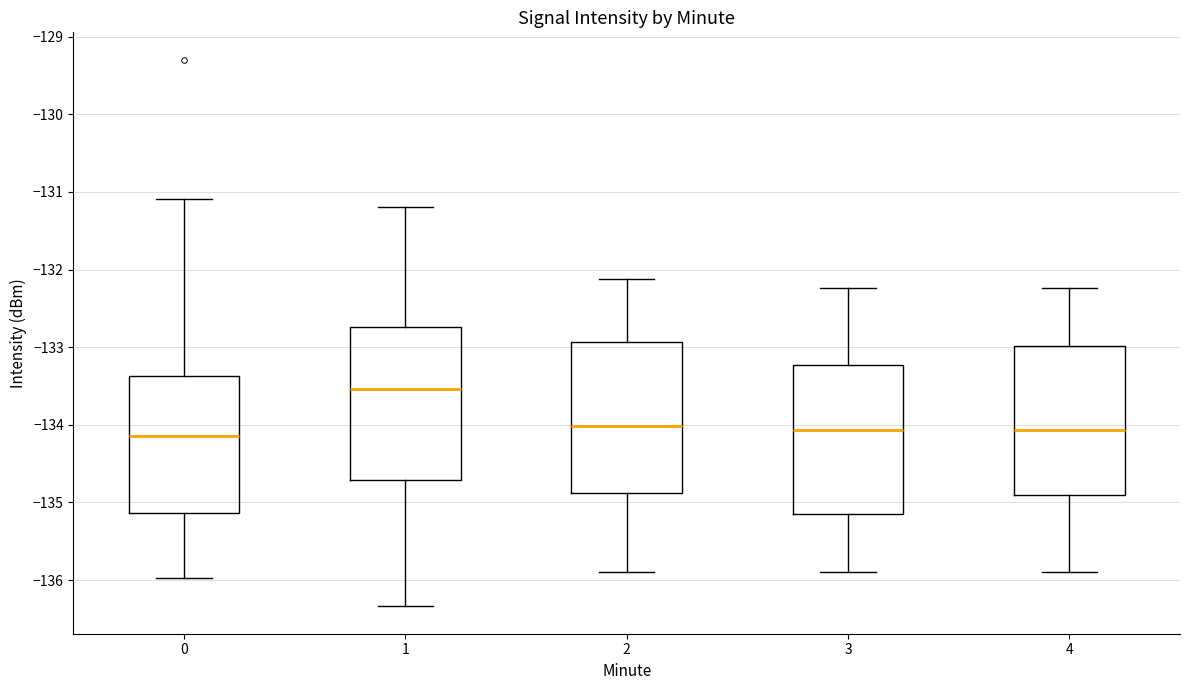

Reading left to right, transcribe this box plot: for each box, give where its median line is, the range the box spans, and where its two whiskers end, as read against the y-axis. The values are not printed on the chart, so give them approximately, as read against the axis.

0: median -134.1, box -135.1 to -133.4, whiskers -136.0 to -131.1
1: median -133.5, box -134.7 to -132.7, whiskers -136.3 to -131.2
2: median -134.0, box -134.9 to -132.9, whiskers -135.9 to -132.1
3: median -134.1, box -135.2 to -133.2, whiskers -135.9 to -132.2
4: median -134.1, box -134.9 to -133.0, whiskers -135.9 to -132.2